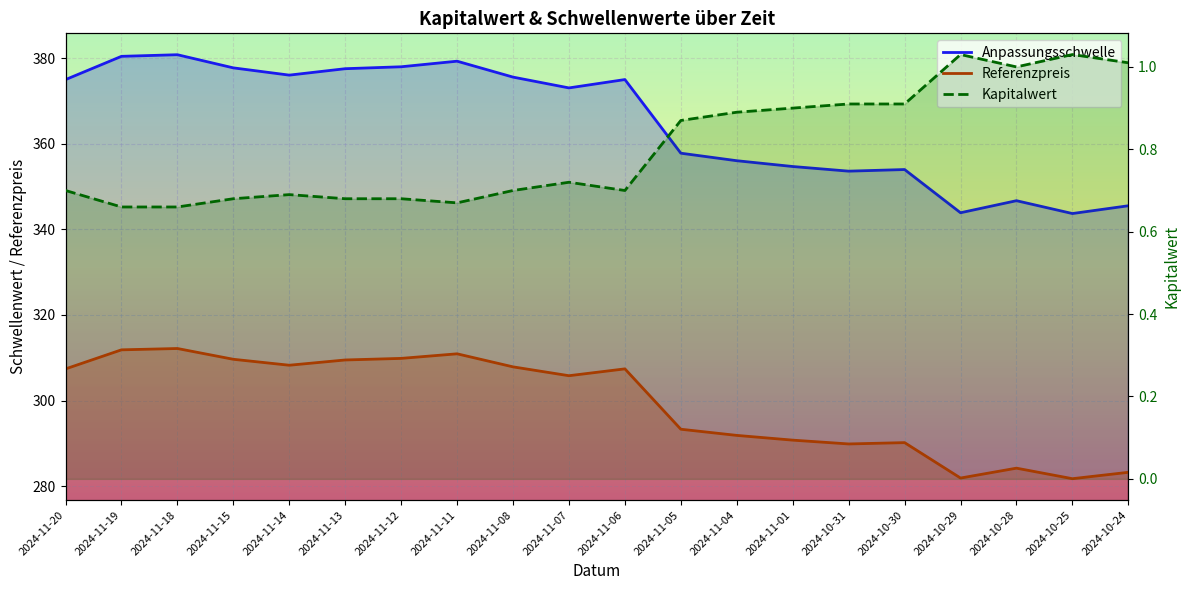

True or false: Anpassungsschwelle and Referenzpreis cross at least once.

False